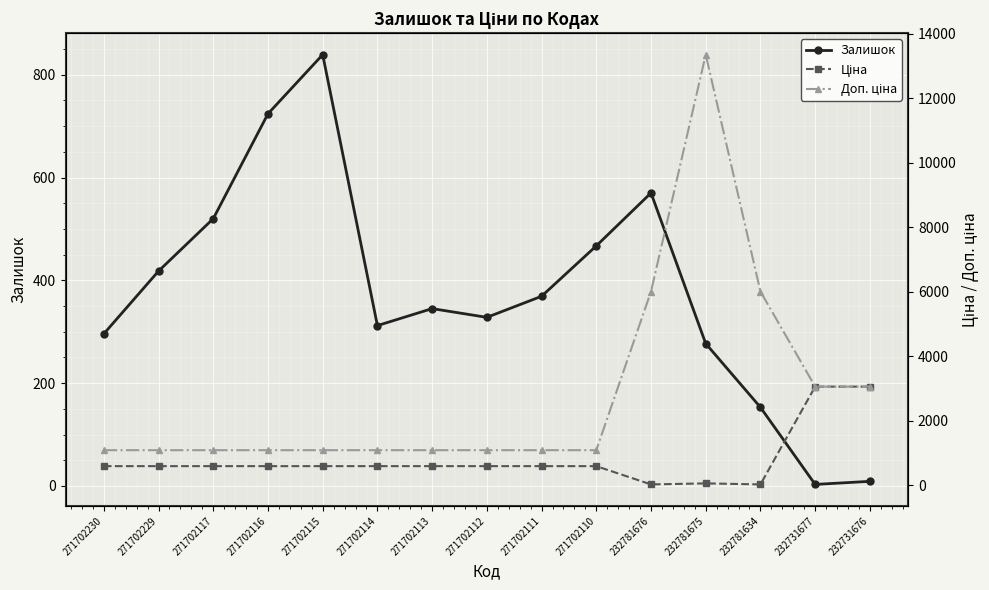

What is the sum of all Ціна values?

12170.0